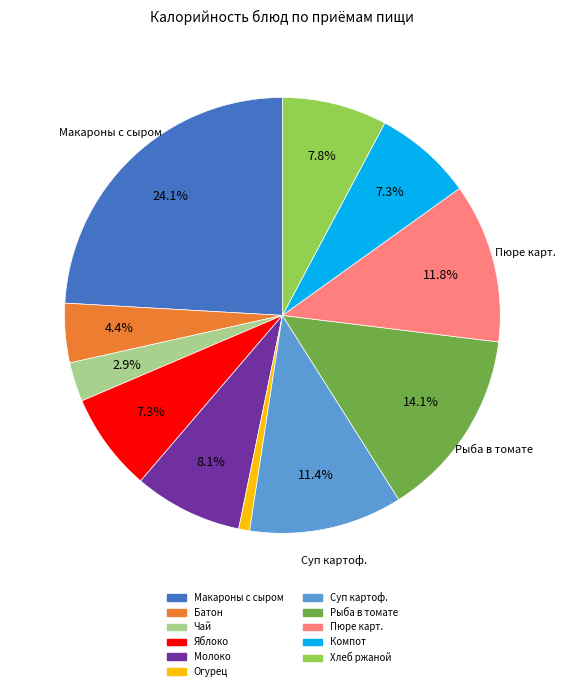

Is there any slice that represents more than half of the pie?

No